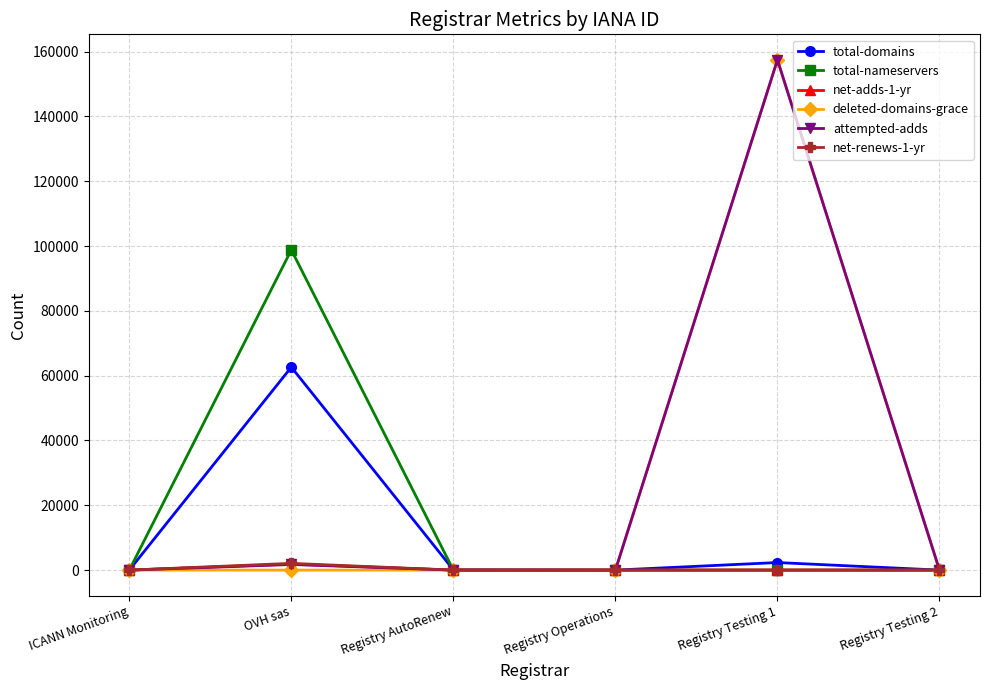

Which series has the largest range (max minus min)?

attempted-adds